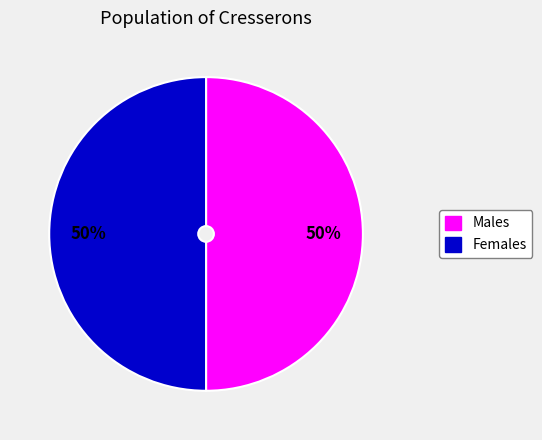

To the nearest percent, what is the average slice percentage?

50%